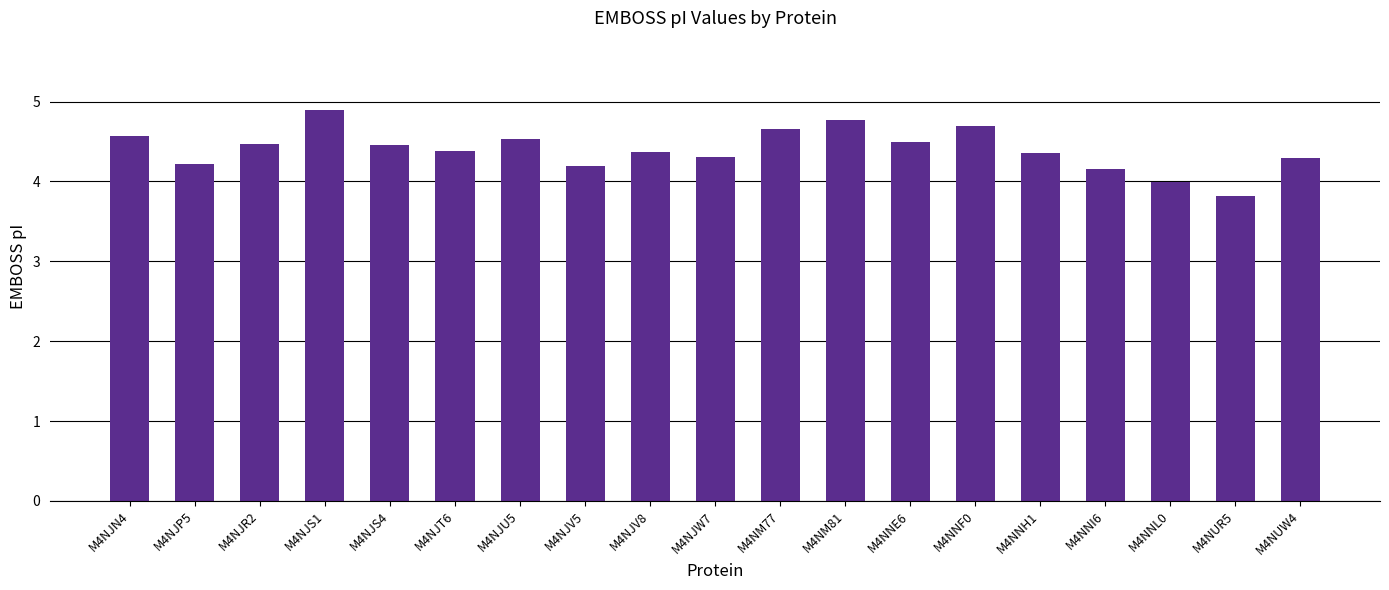

What is the approximate value at M4NJP5?

4.2